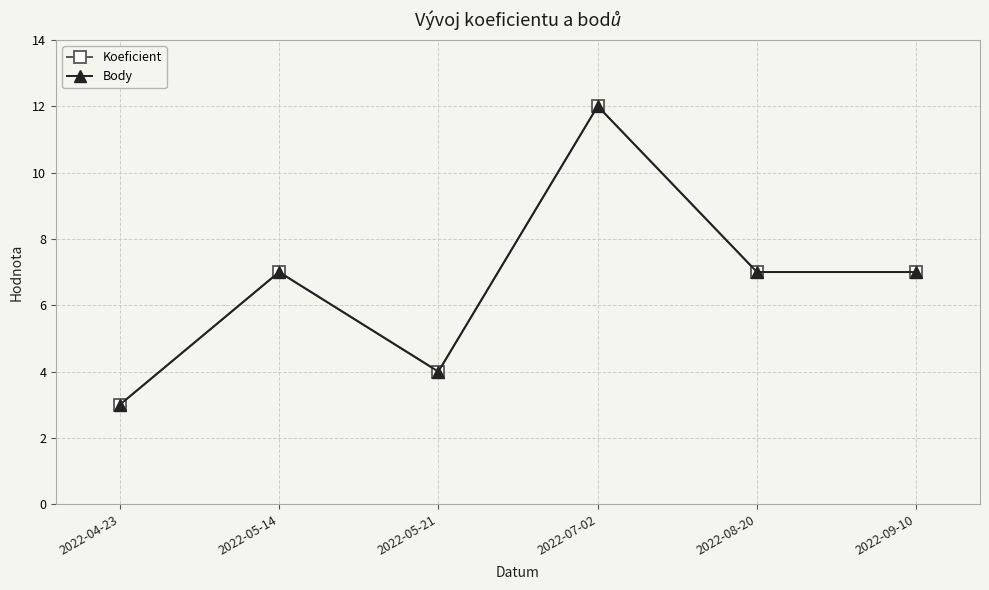

What value does the Koeficient series have at 2022-05-14?

7